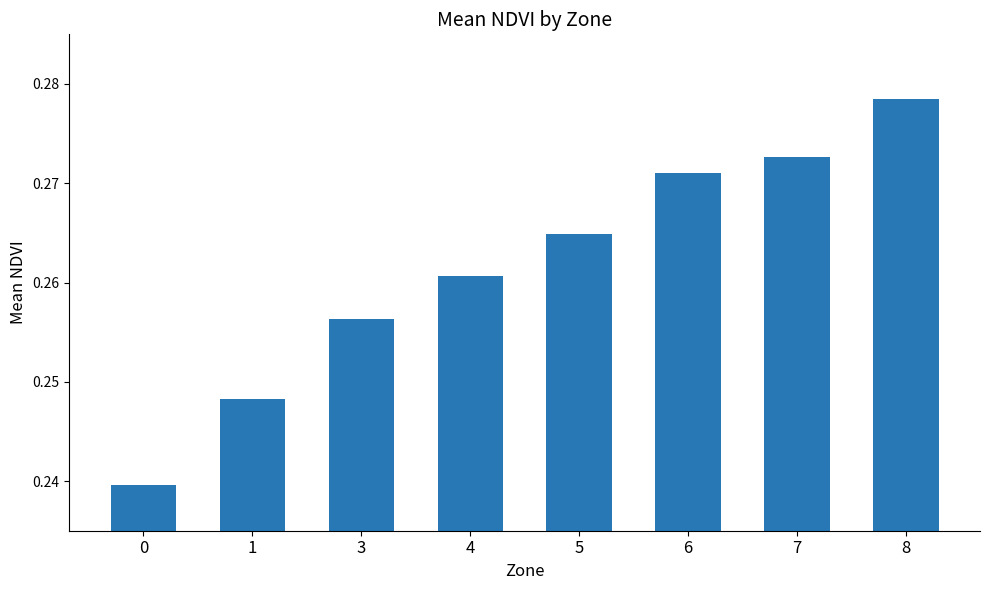

How many bars are there in total?

8